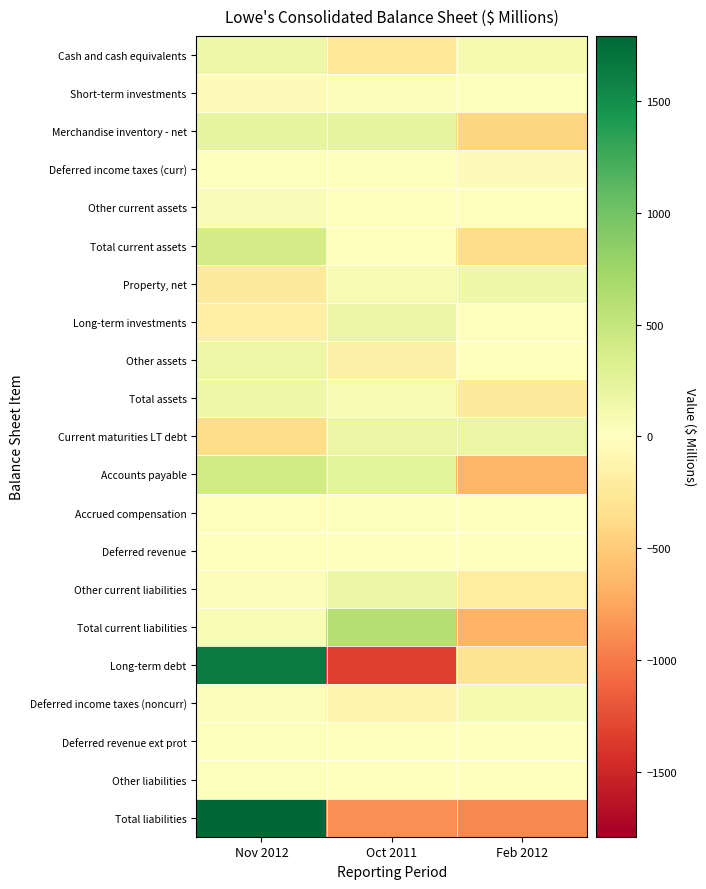

How many distinct data groups are displayed?

21